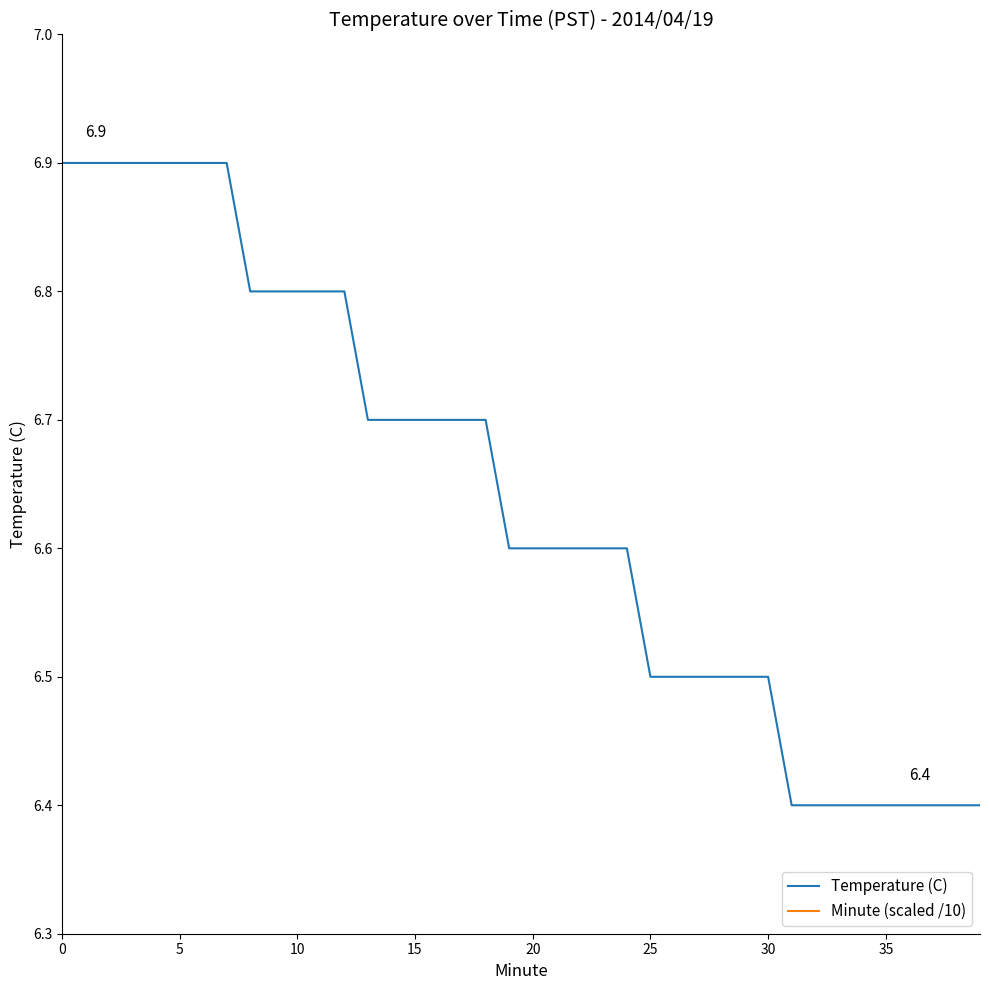

What is the average value of the Temperature (C) series?

6.6